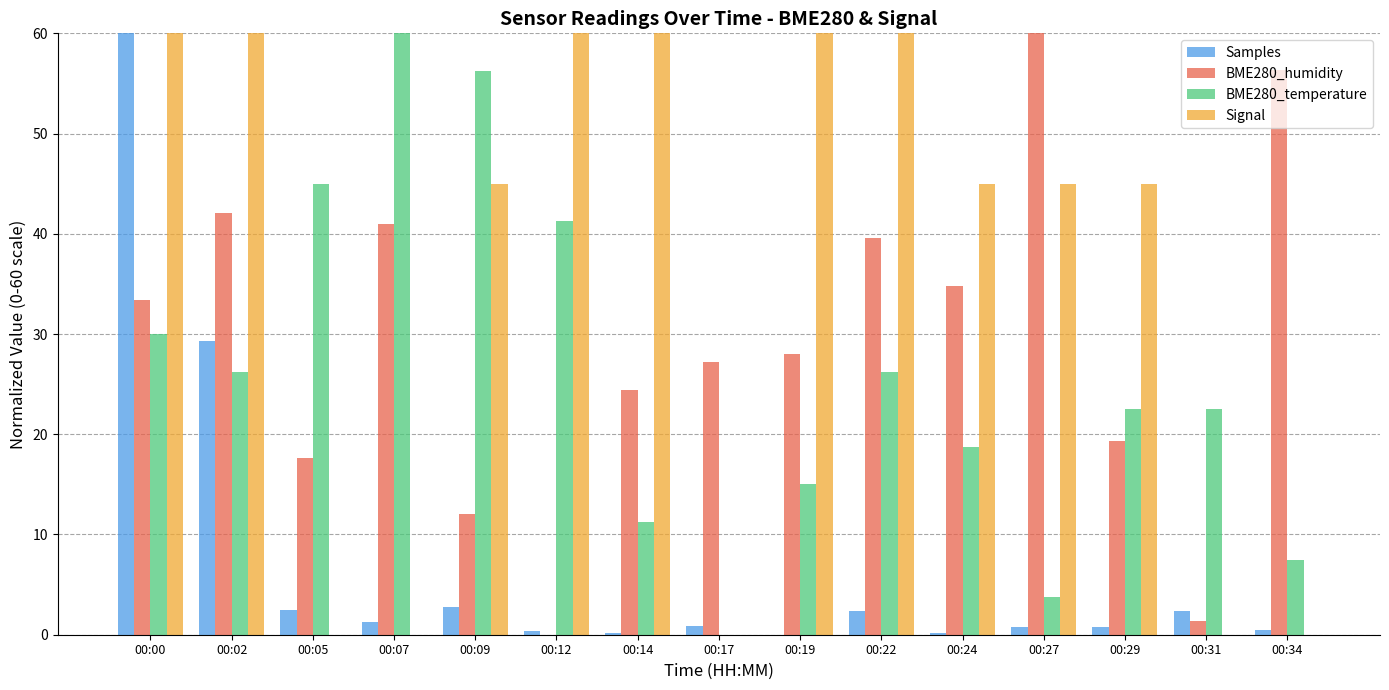

What is the sum of all BME280_humidity values?

437.1